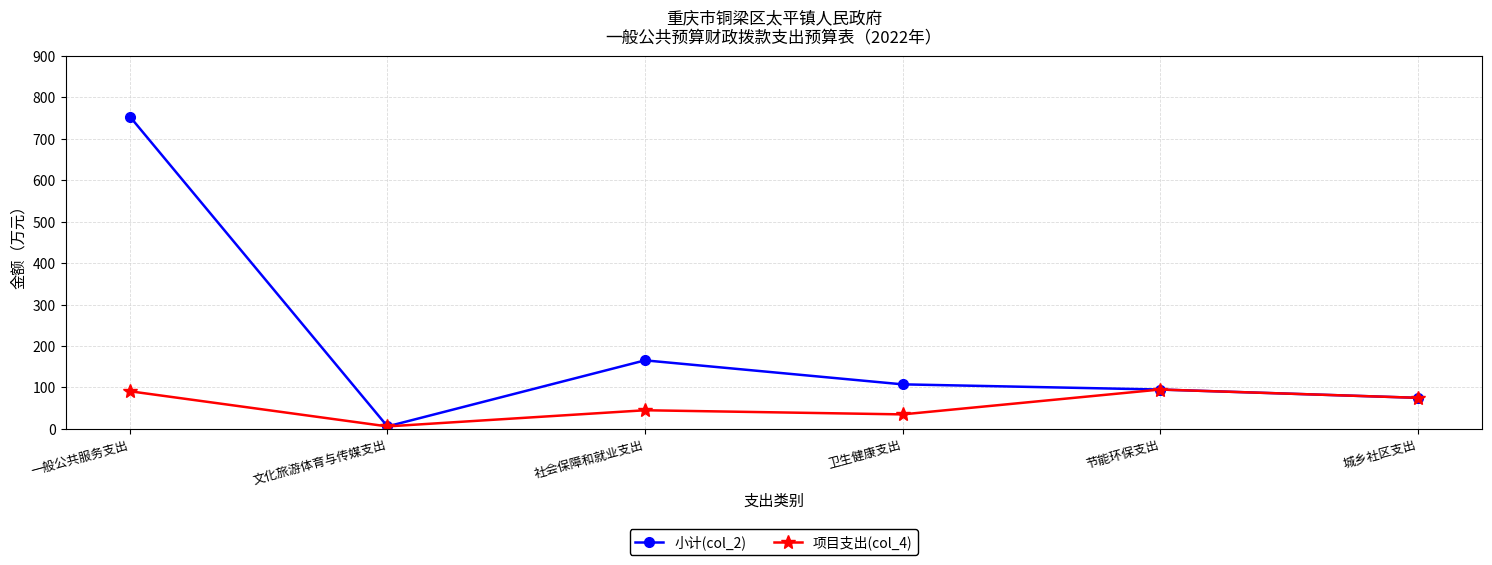

What is the label of the 1st point from the left?

一般公共服务支出